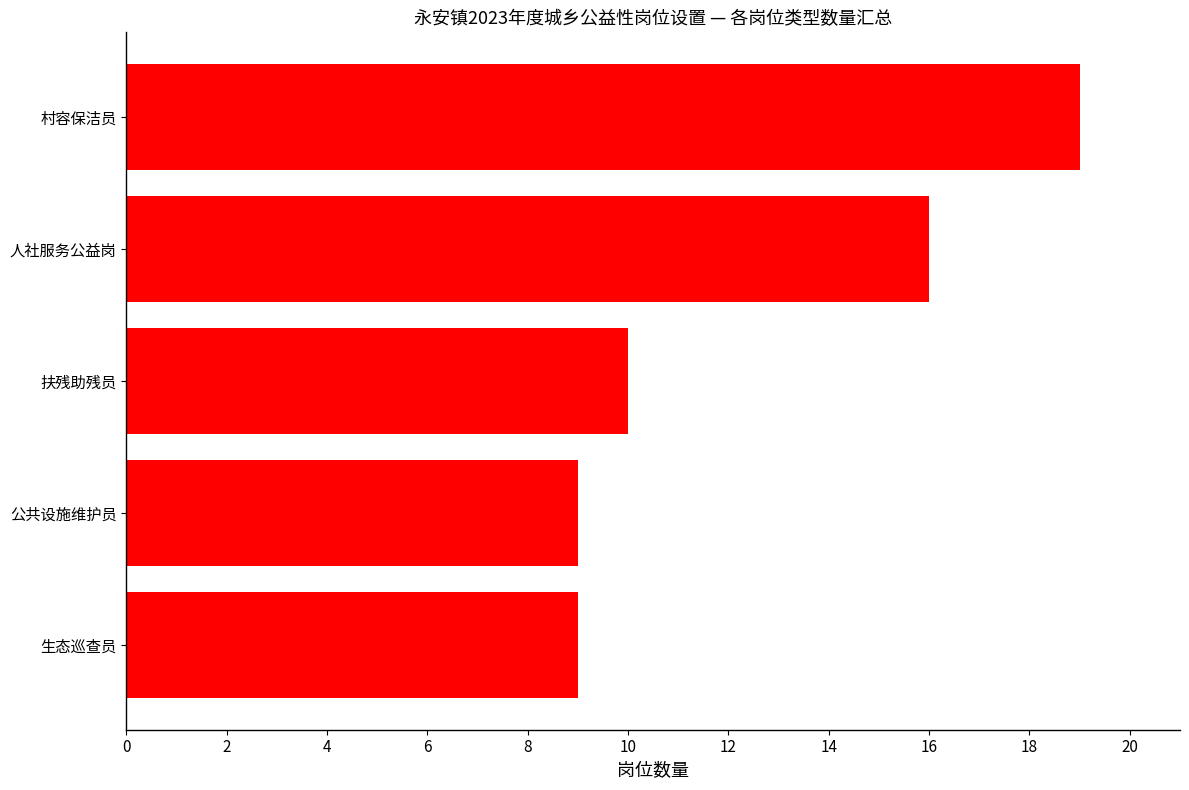

Reading bottom to top, what are all the values shown in this chart?

生态巡查员=9	公共设施维护员=9	扶残助残员=10	人社服务公益岗=16	村容保洁员=19